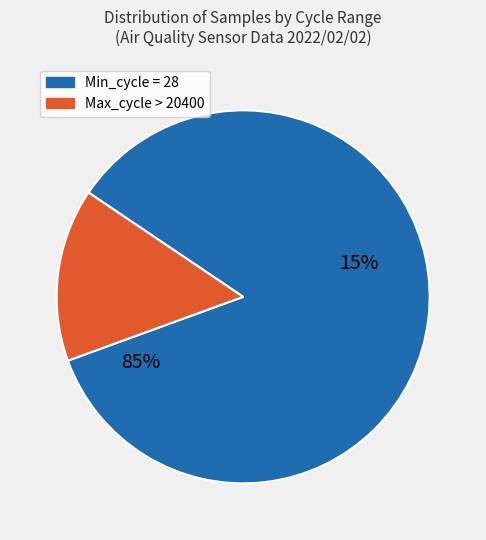

Approximately how many times larger is the value at 28 compared to 28?

1.0